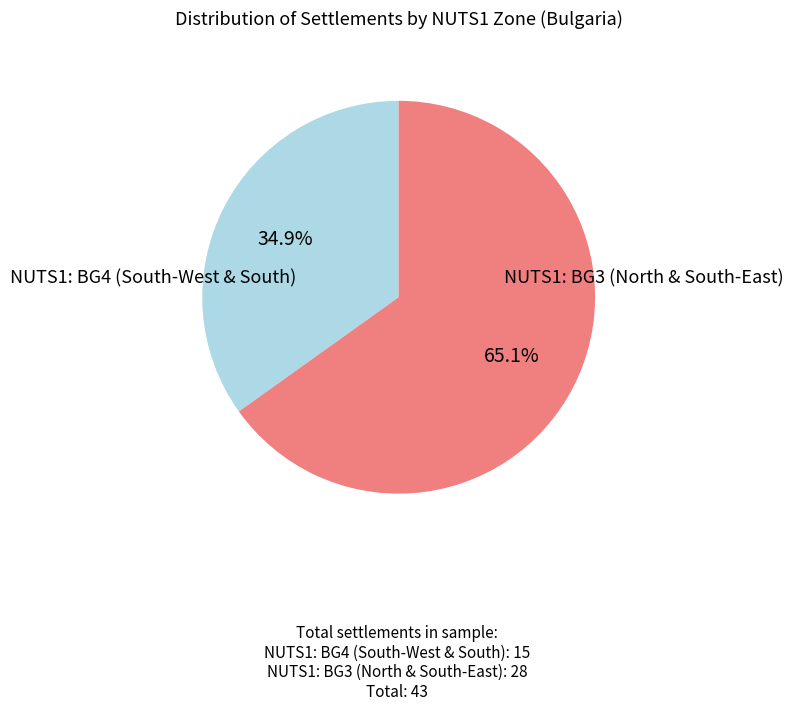

Which category accounts for the majority?

NUTS1: BG3 (North & South-East)